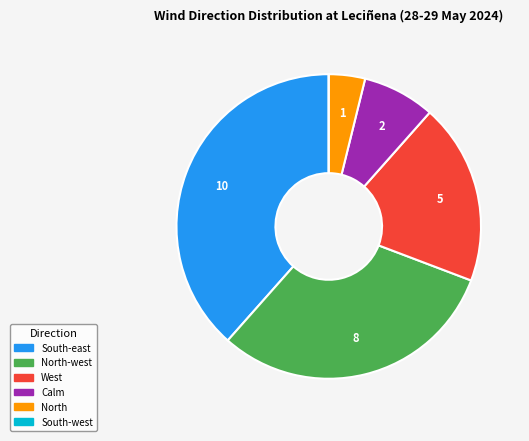

Is there any slice that represents more than half of the pie?

No